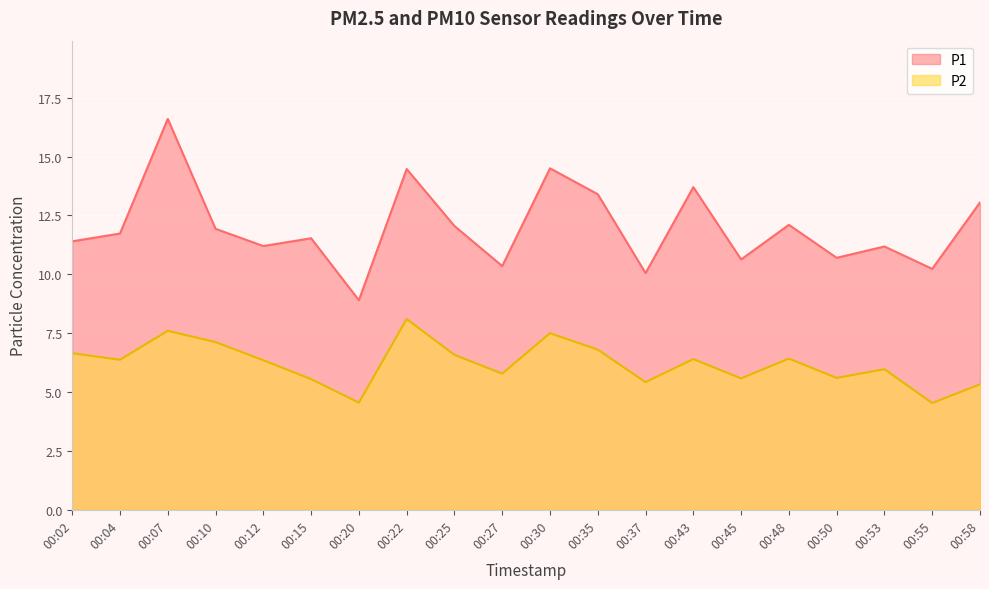

True or false: P1 has a value of 20.7 at 00:43.

False